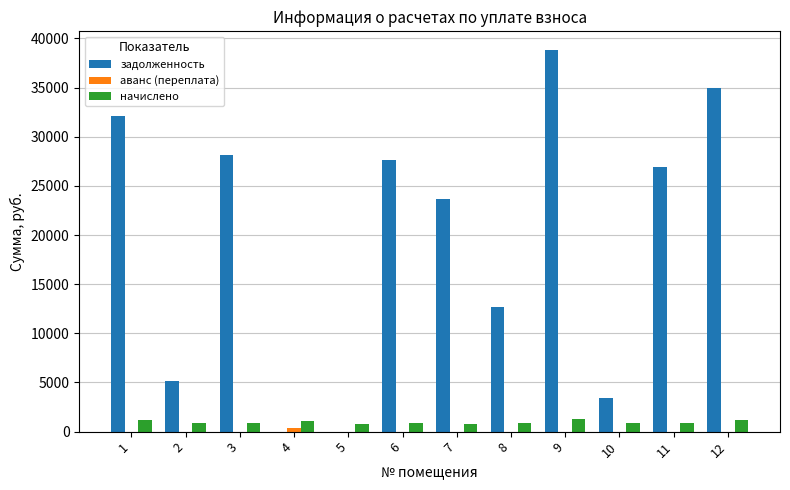

The value of начислено at 5 is 816.5. True or false?

True